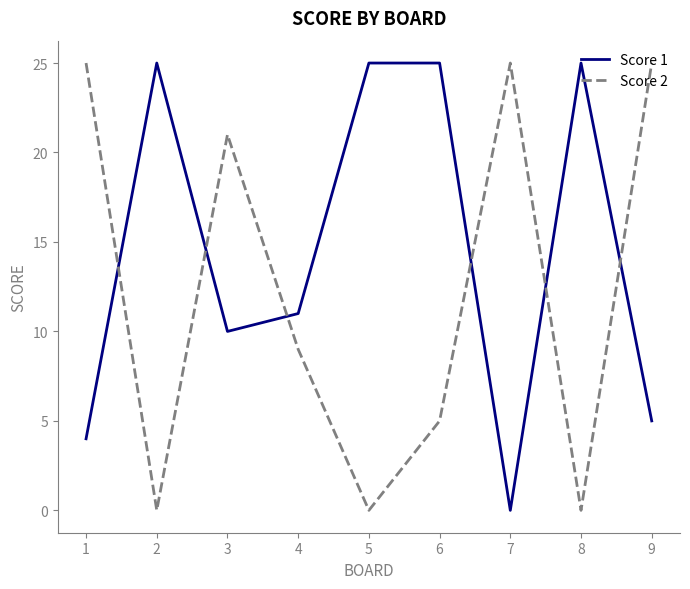

The Score 1 series shows 4 at 3. True or false?

False